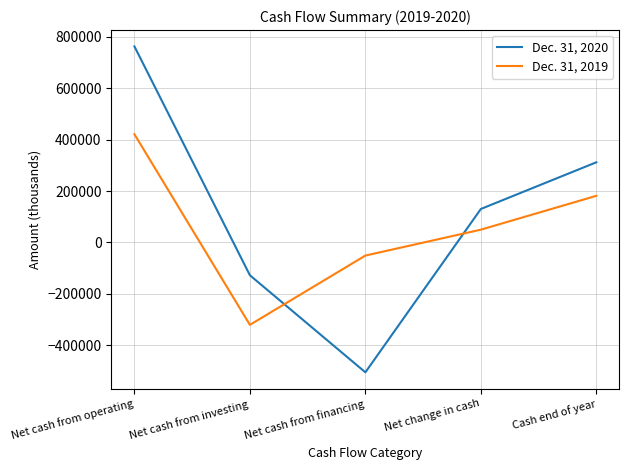

Is this an area chart (filled region under the line)?

No